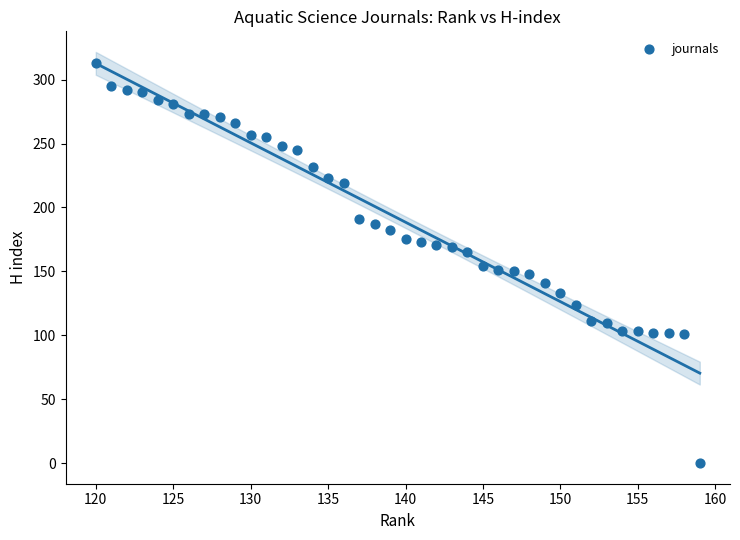

What is the range of X values (max minus min)?

39